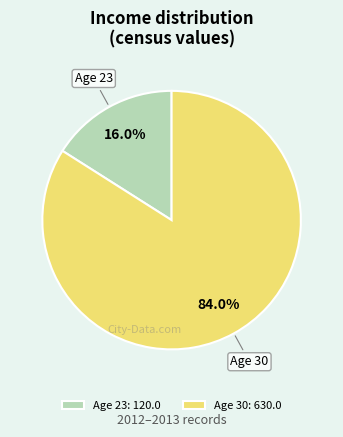

Combined, what portion of the pie is Age 30: 630.0 and Age 23: 120.0?

100.0%